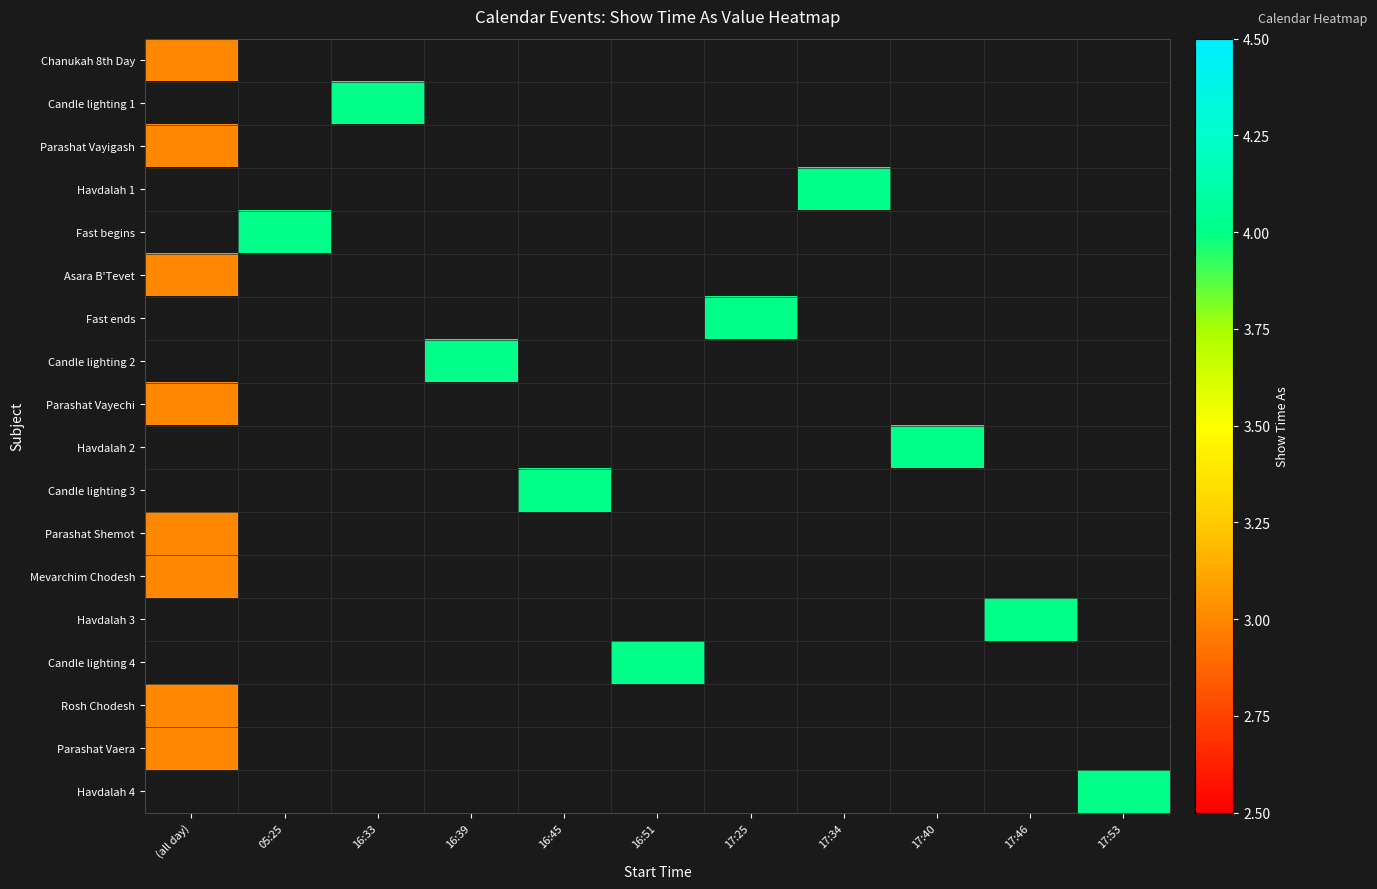

Rank the series by their average value, from lowest to highest.

Chanukah 8th Day, Candle lighting 1, Parashat Vayigash, Havdalah 1, Fast begins, Asara B'Tevet, Fast ends, Candle lighting 2, Parashat Vayechi, Havdalah 2, Candle lighting 3, Parashat Shemot, Mevarchim Chodesh, Havdalah 3, Candle lighting 4, Rosh Chodesh, Parashat Vaera, Havdalah 4